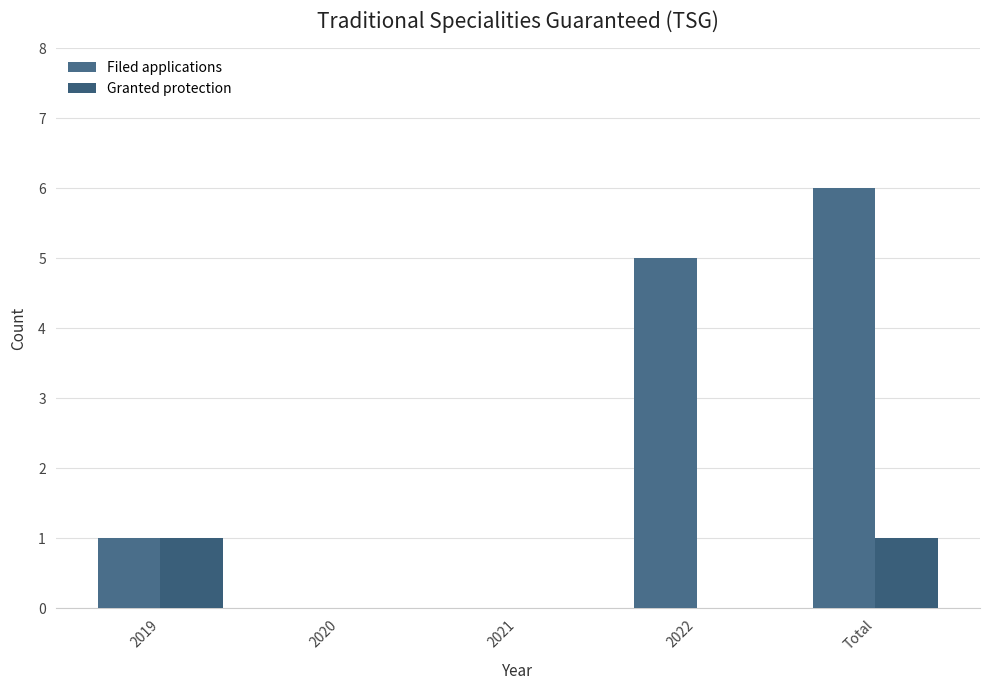

Where does the Filed applications series first go above 1?

2022